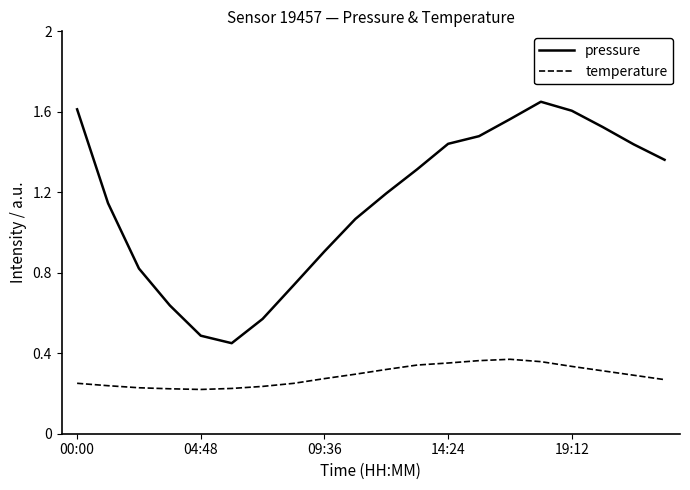

True or false: temperature has more than 0 interior local peaks.

True